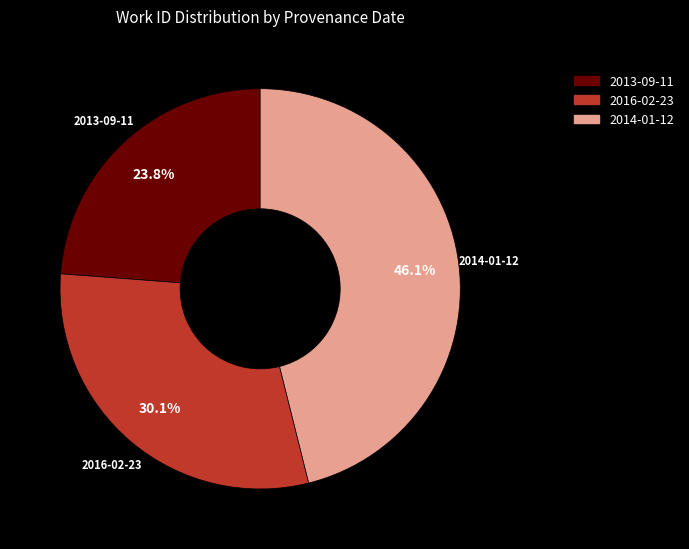

Approximately how many times larger is the value at 2016-02-23 compared to 2014-01-12?

0.7